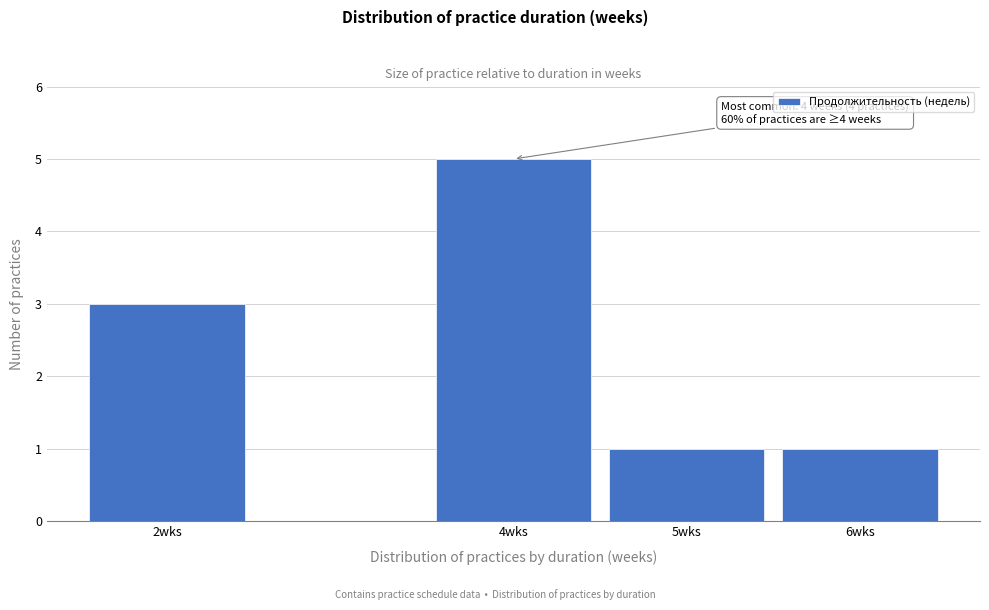

Reading right to left, list all the values displayed in this chart.

1	1	5	3